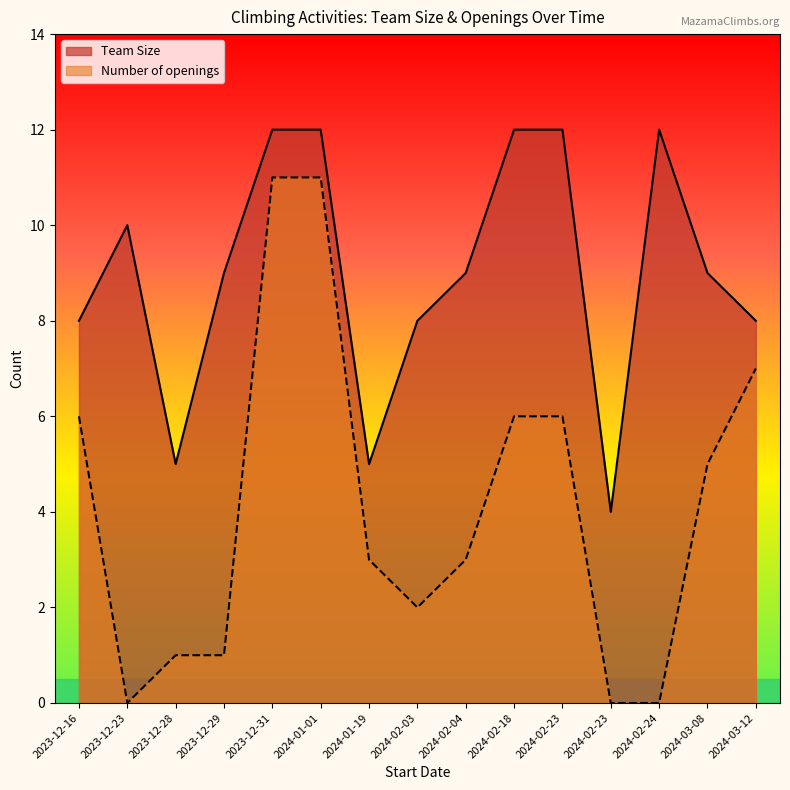

What is the label of the 7th point from the left?

2024-01-19